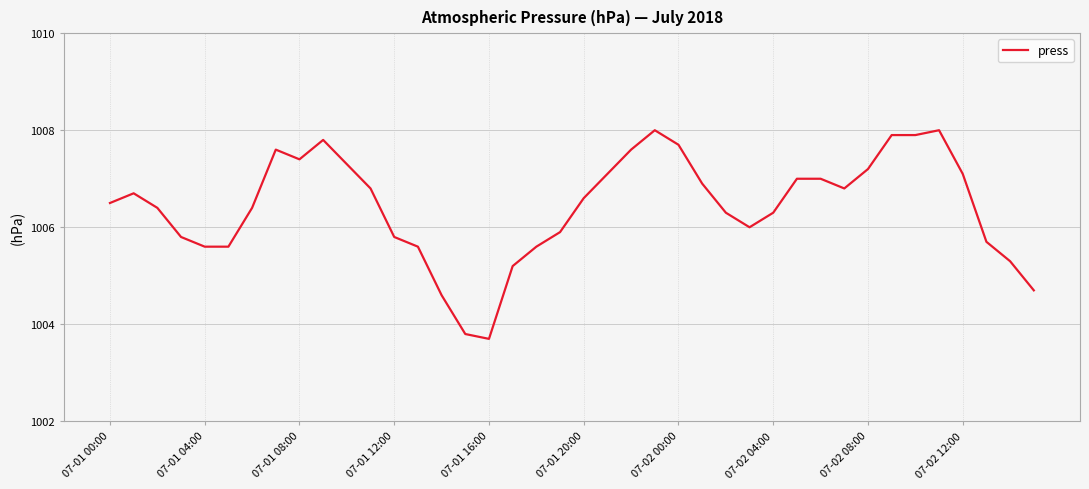

What is the smallest value displayed?

1003.7